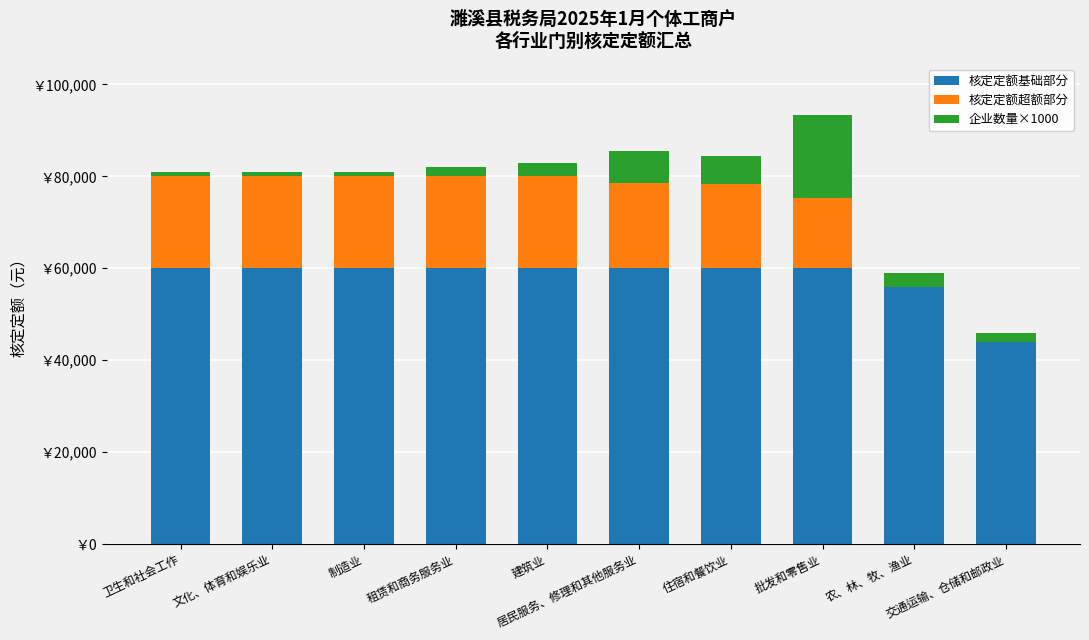

What is the sum of the 企业数量×1000 values at 制造业 and 文化、体育和娱乐业?

2000